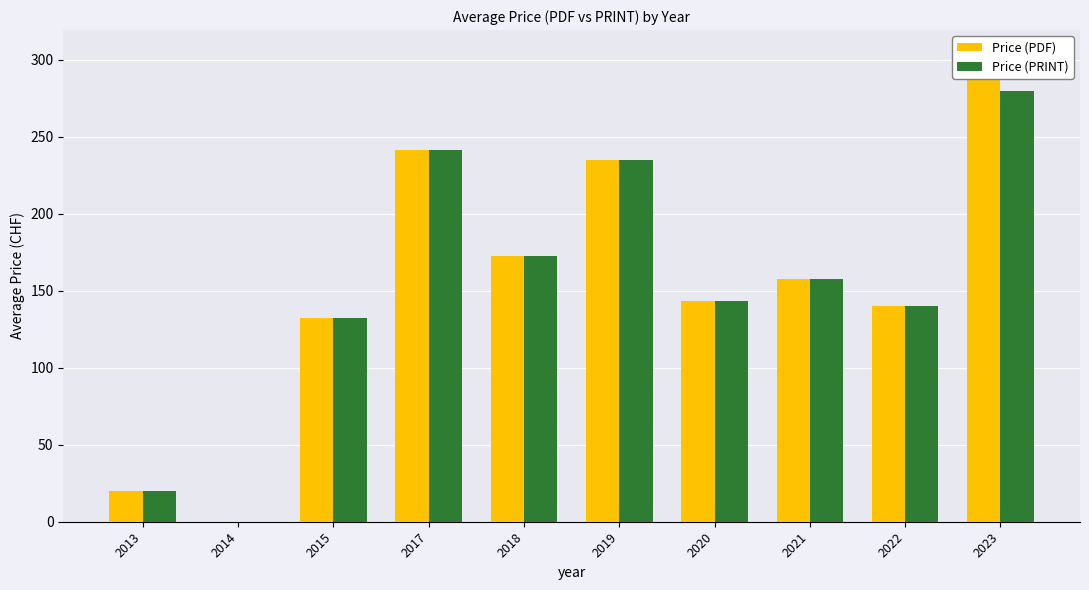

What is the difference between the second highest and minimum values in the Price (PRINT) series?

241.7